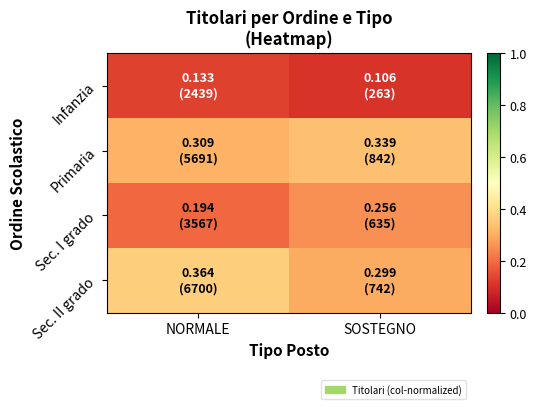

At which category does the chart reach its minimum across all series?

SOSTEGNO